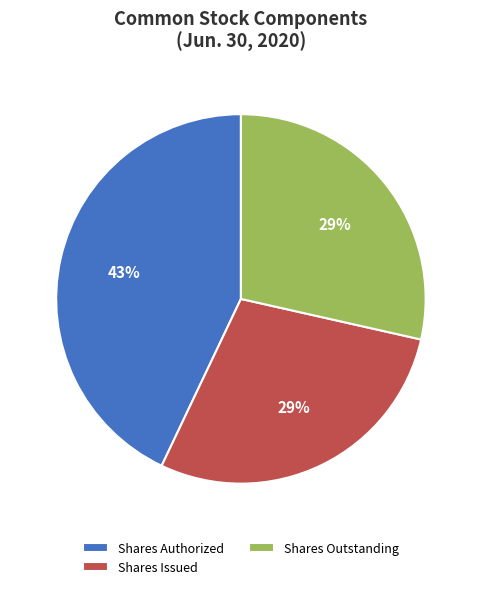

Is there any slice that represents more than half of the pie?

No